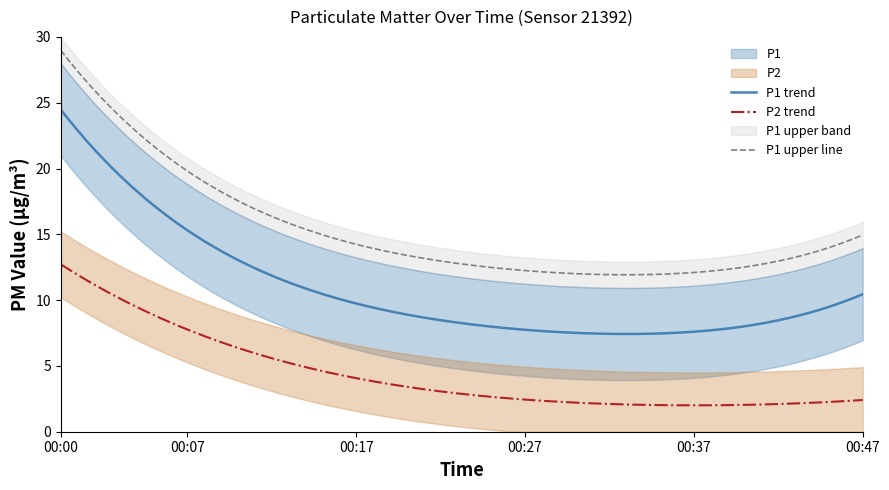

What is the maximum value for P2 trend?

12.7